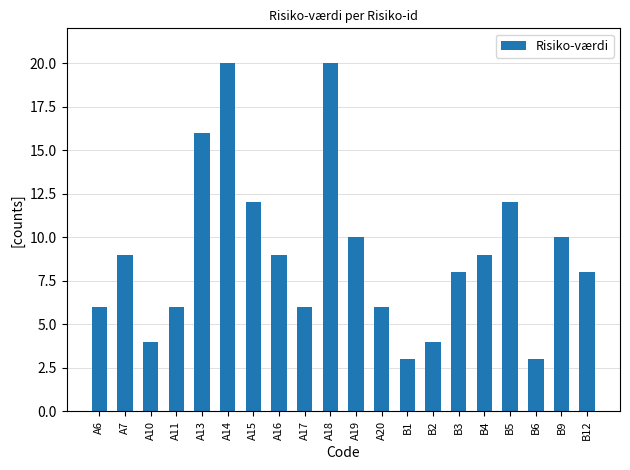

What is the value of the 13th bar from the left?

3